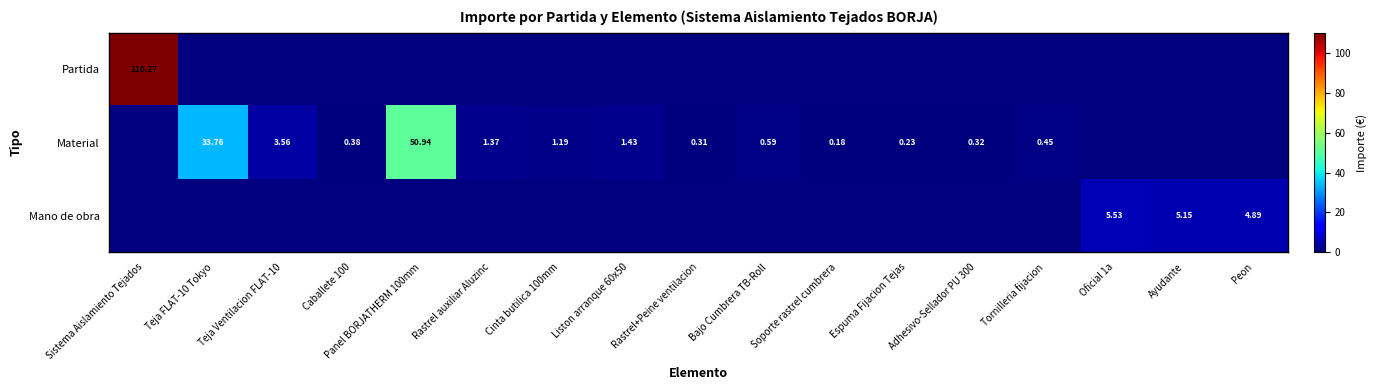

The Material series shows 0.1 at Rastrel+Peine ventilacion. True or false?

False